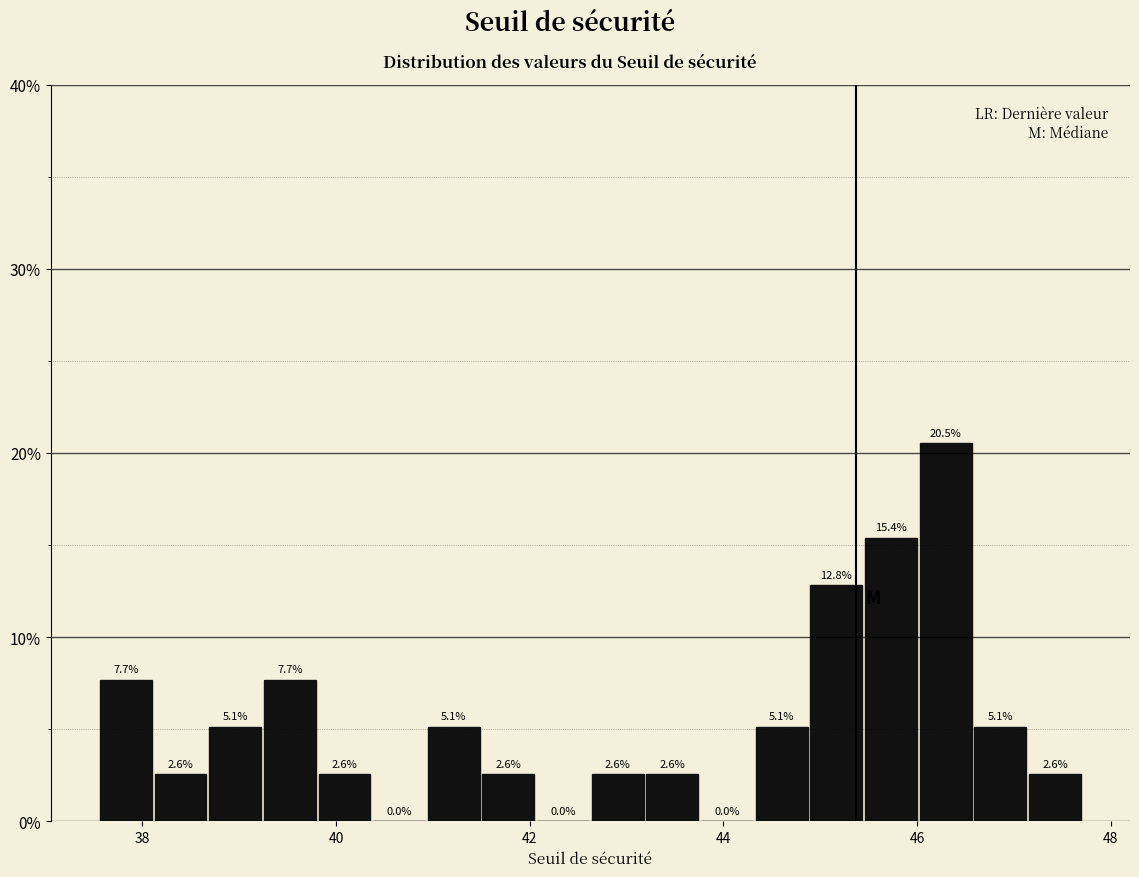

Around what value on the x-axis is the tallest bar? Give the approximate position of its centre, as read against the axis.

46.2